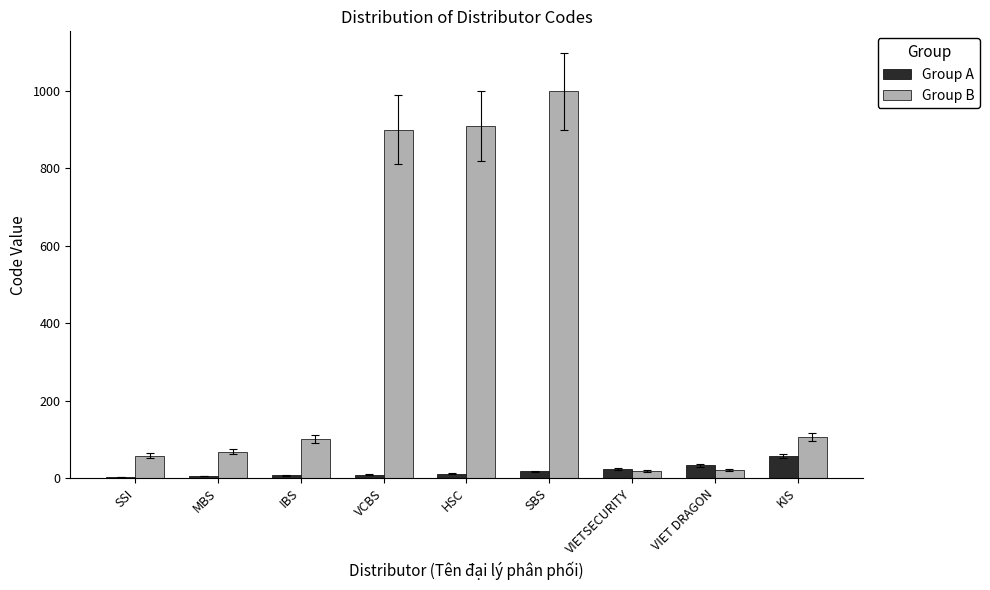

What is the average value of the Group A series?

18